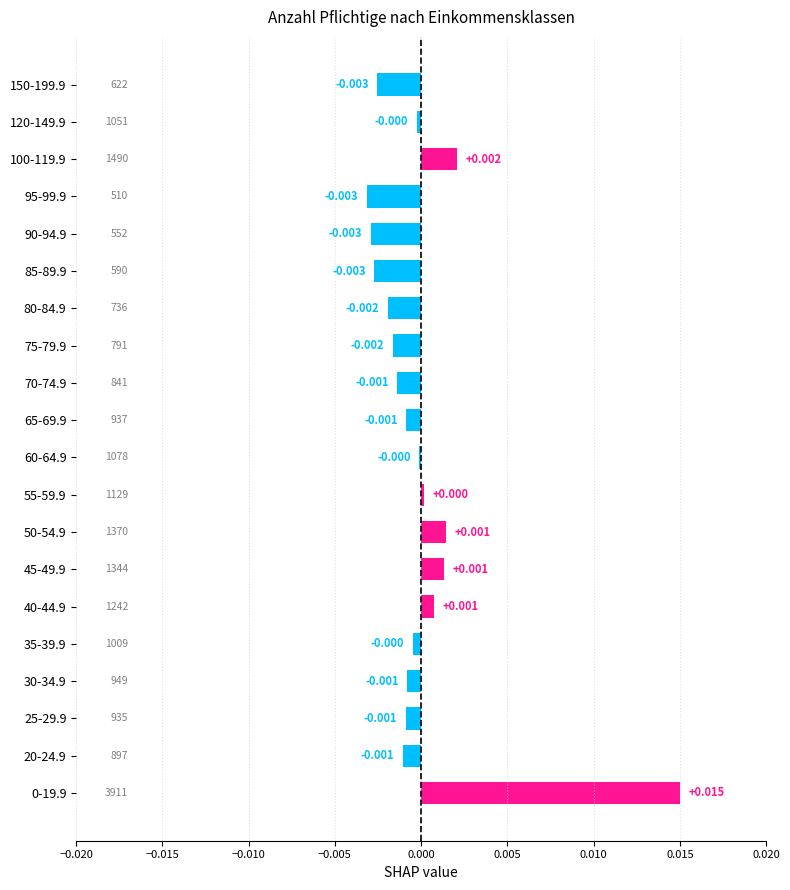

Are the bars horizontal?

Yes